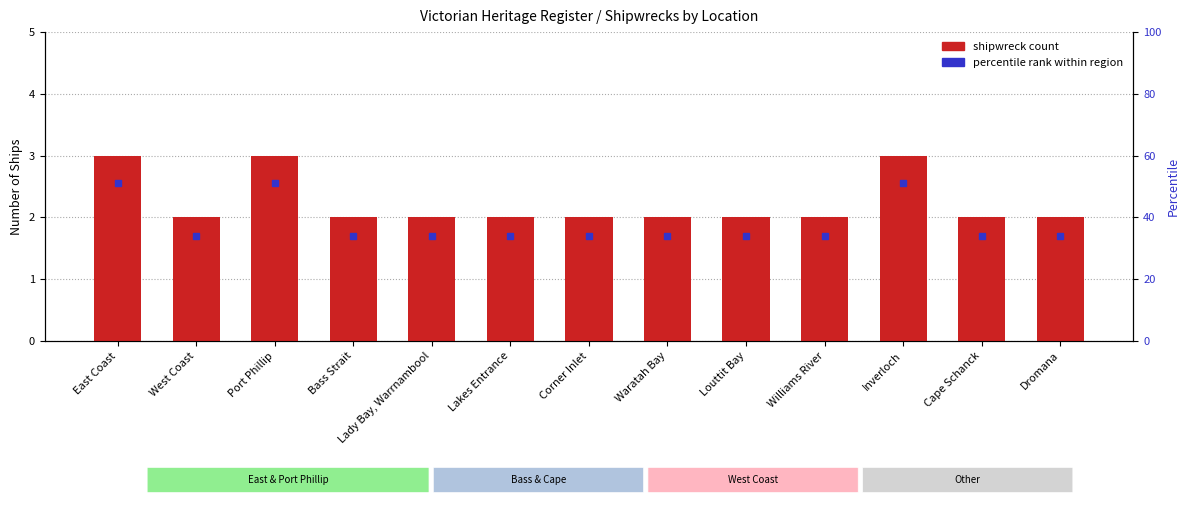

Are the bars grouped side by side (vs. stacked)?

No